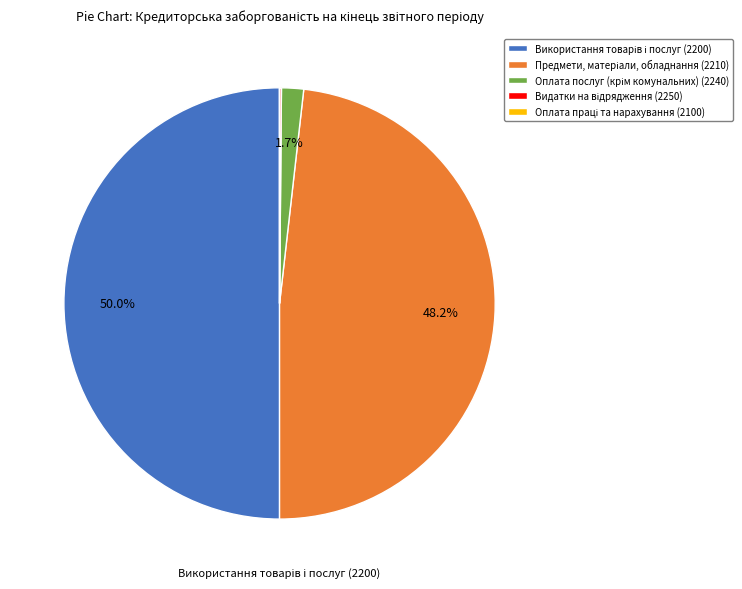

Which slice is the largest?

Використання товарів і послуг (2200)